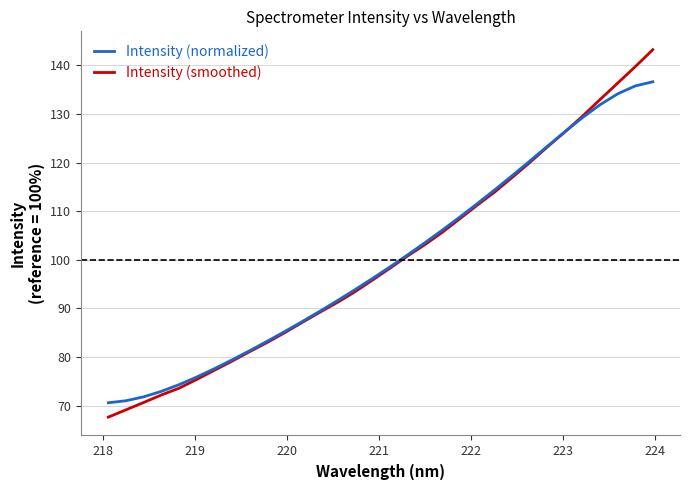

Rank the series by their maximum value, from highest to lowest.

Intensity (normalized), Intensity (smoothed)